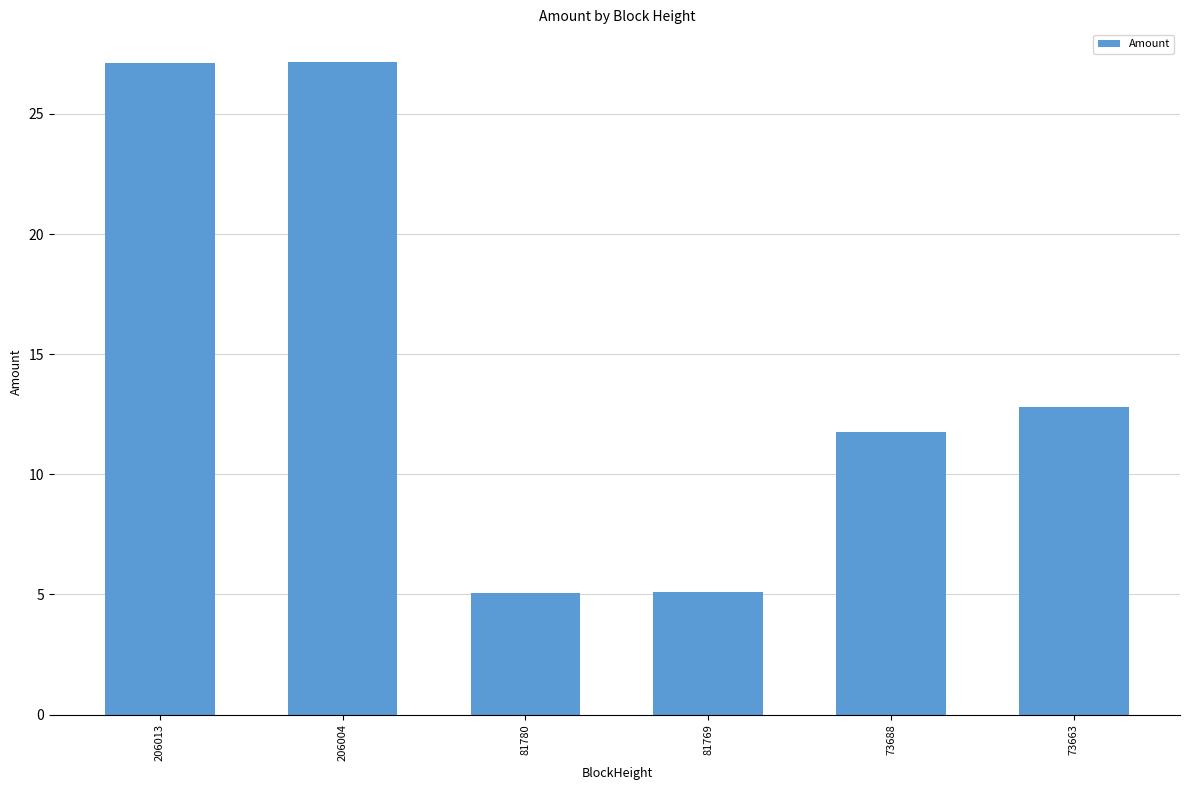

Count the number of data series in this chart.

1